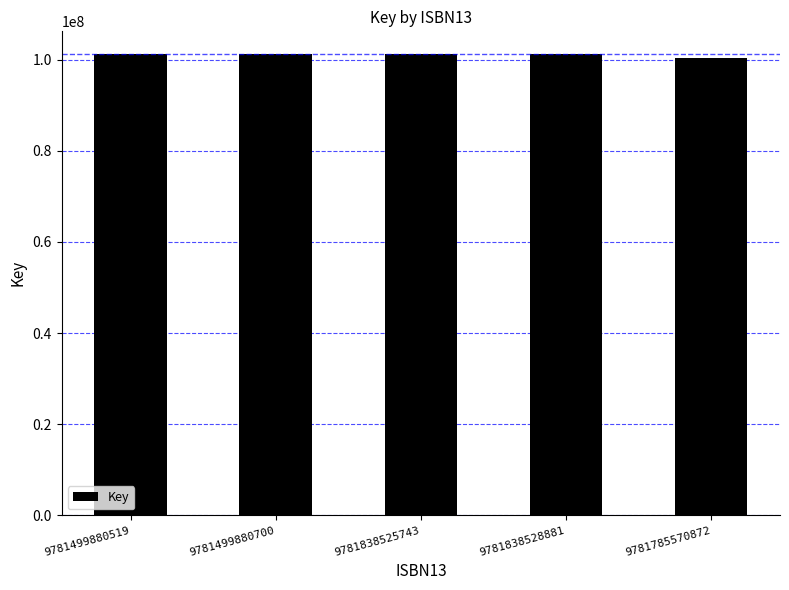

Does the chart contain stacked bars?

No